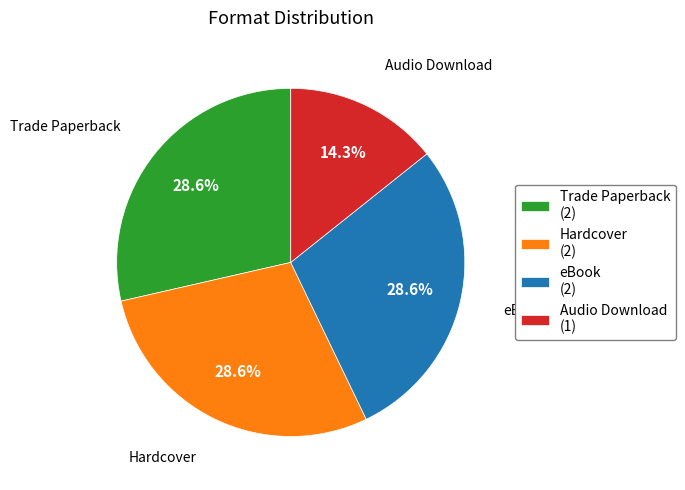

To the nearest percent, what percentage of the pie is Trade Paperback?

29%